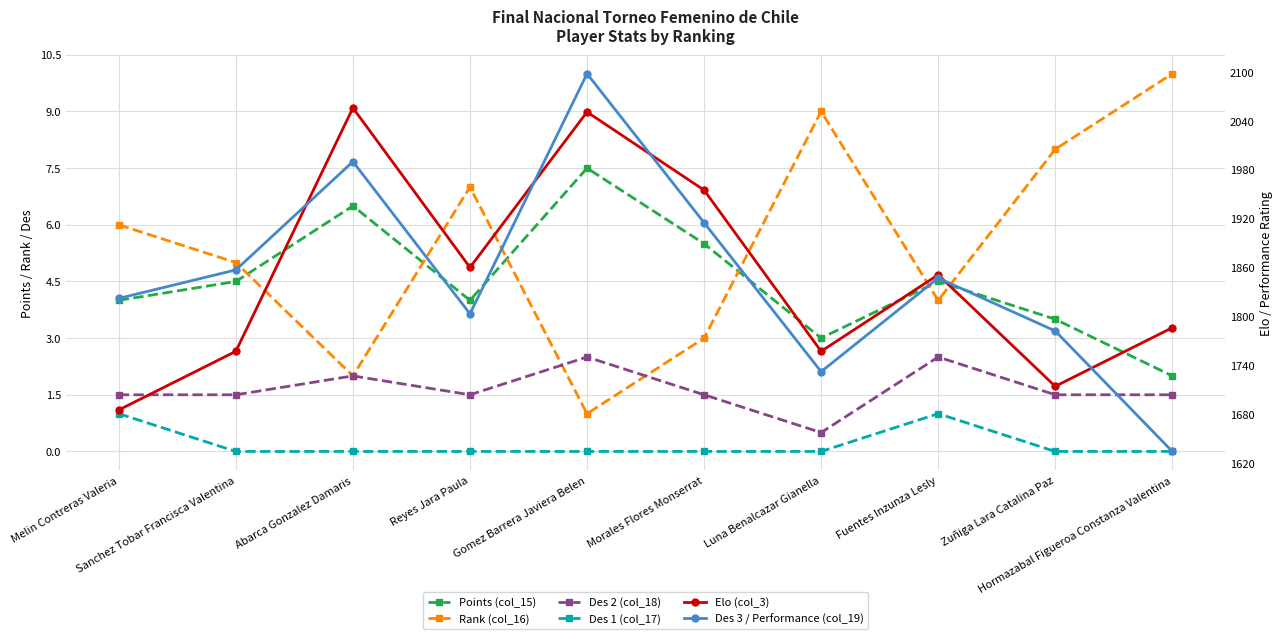

True or false: Des 2 (col_18) and Des 3 / Performance (col_19) intersect in this chart.

False